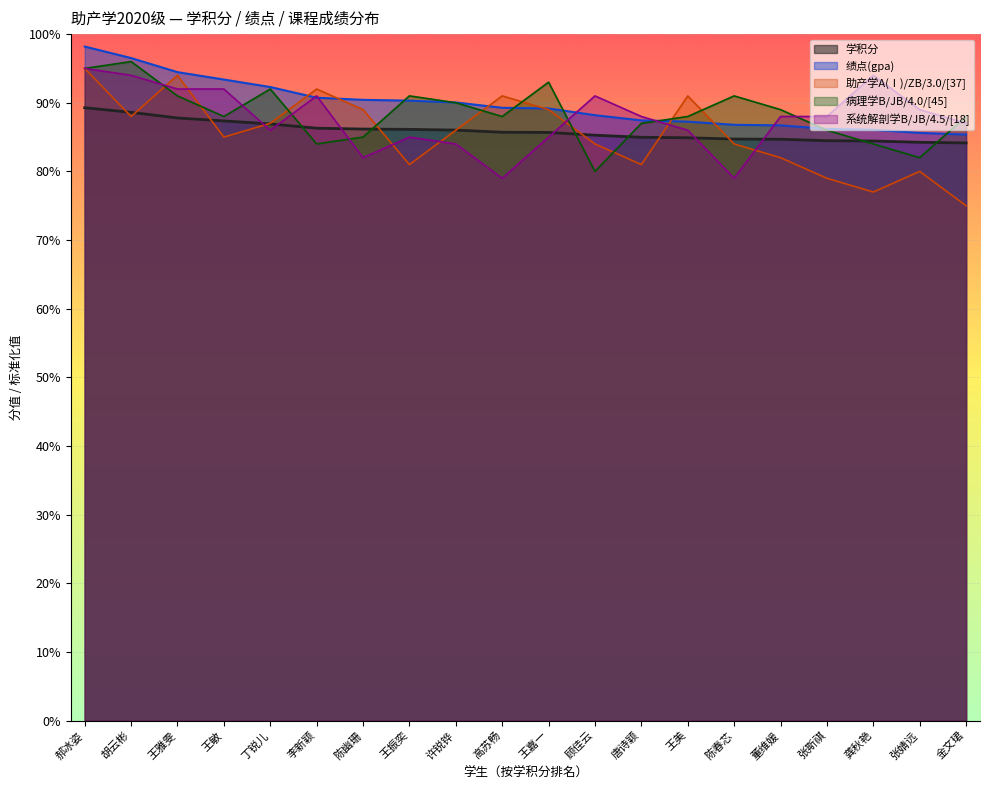

Does the chart display data point markers on the line(s)?

No